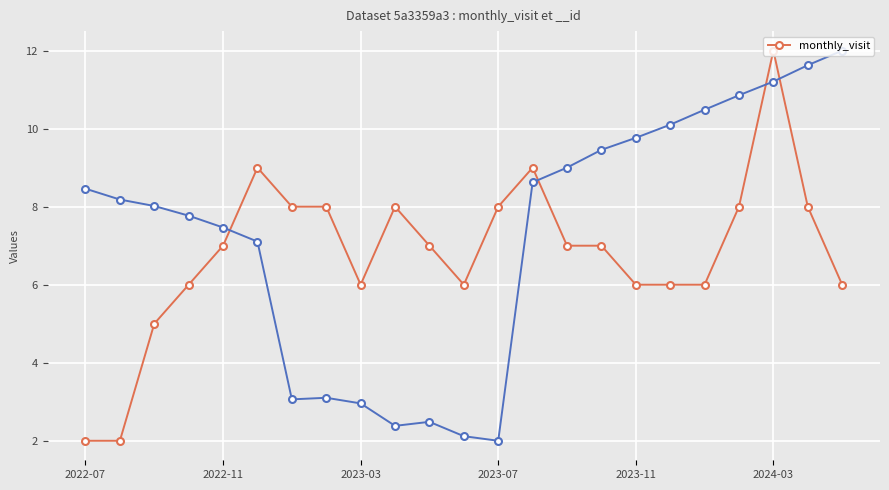

How many points are higher than both their immediate neighbors (excluding endpoints)?

4